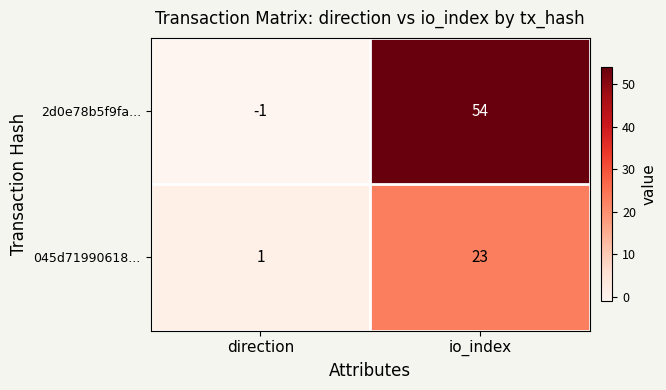

List the series in order of their peak value, highest first.

2d0e78b5f9fa..., 045d71990618...